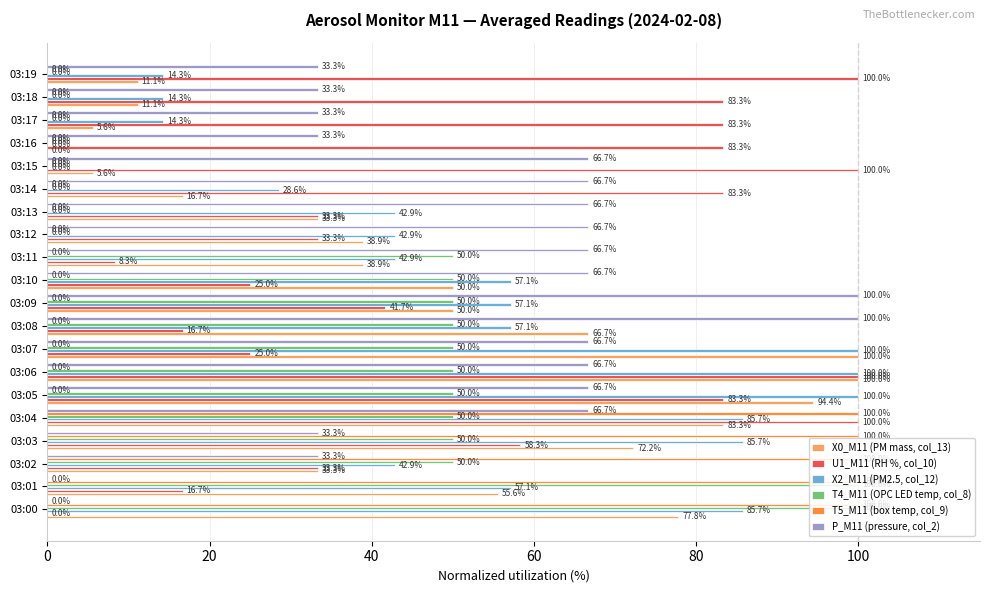

What is the approximate value of T5_M11 (box temp, col_9) at 03:00?

100.0